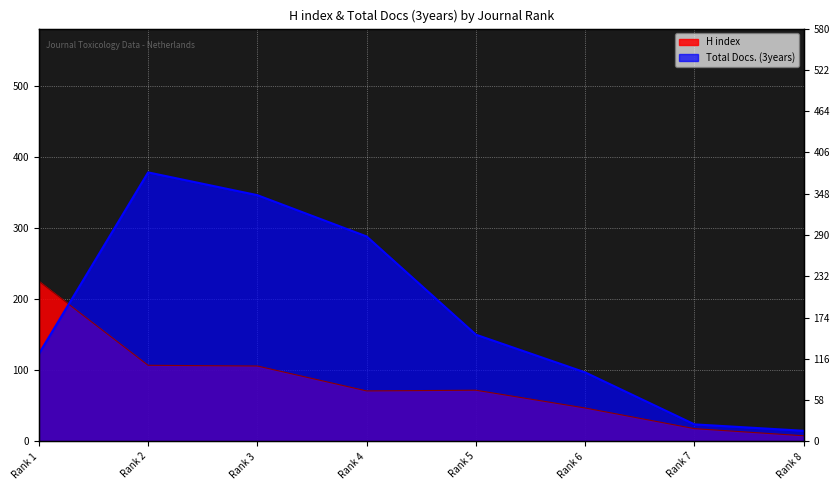

What is the value of the H index point at the 8th from the left?

8